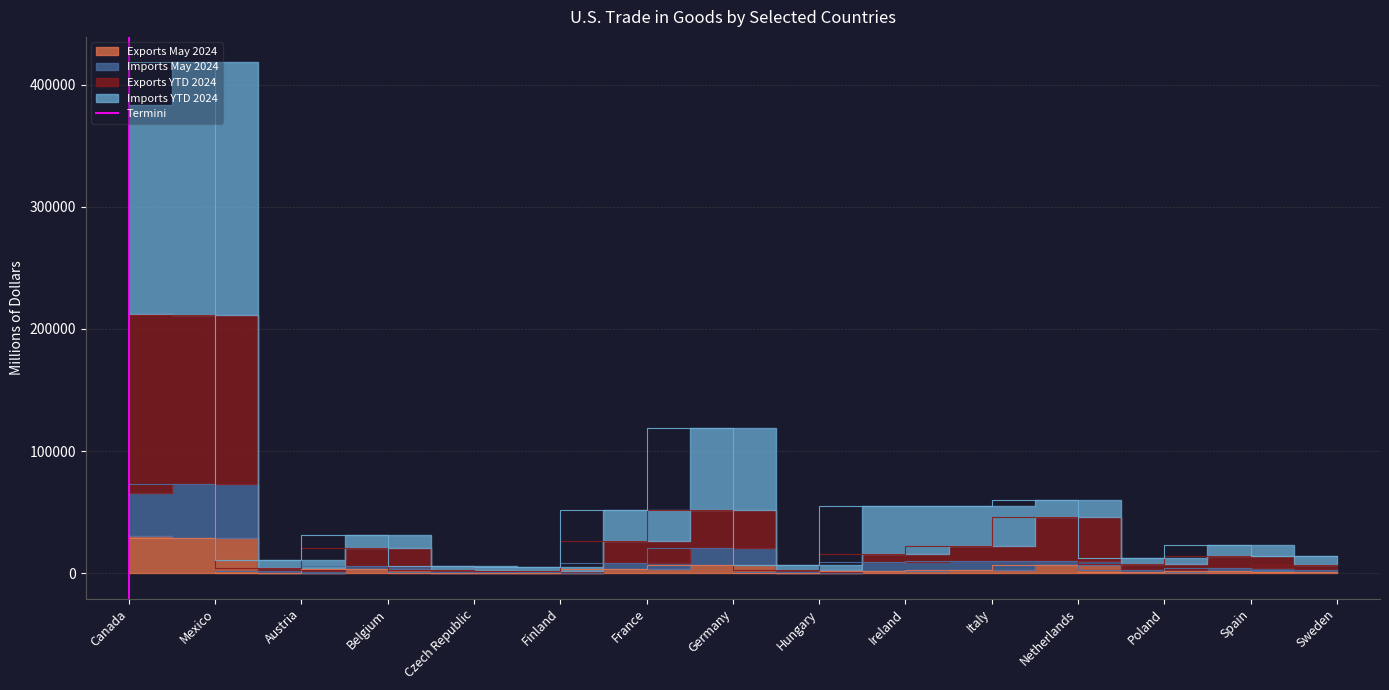

Does the chart display data point markers on the line(s)?

No